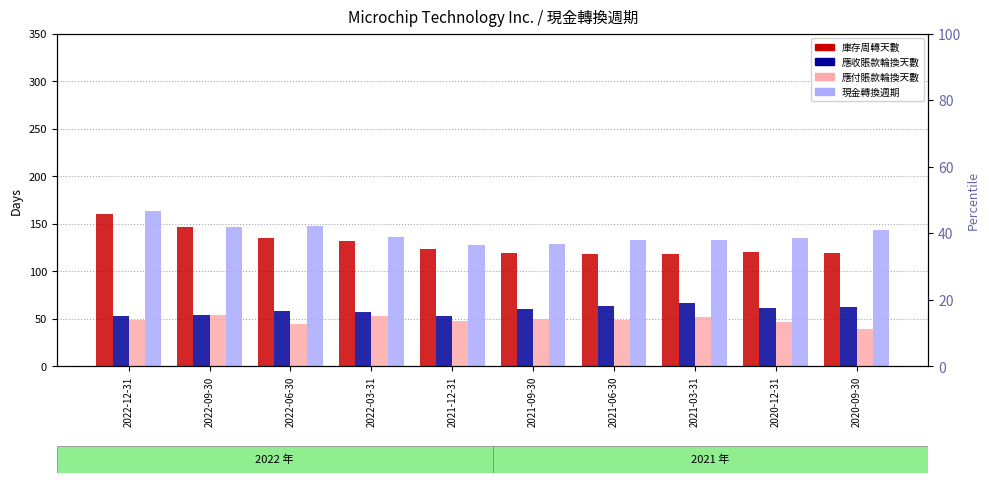

What is the label of the 9th bar from the right?

2022-09-30